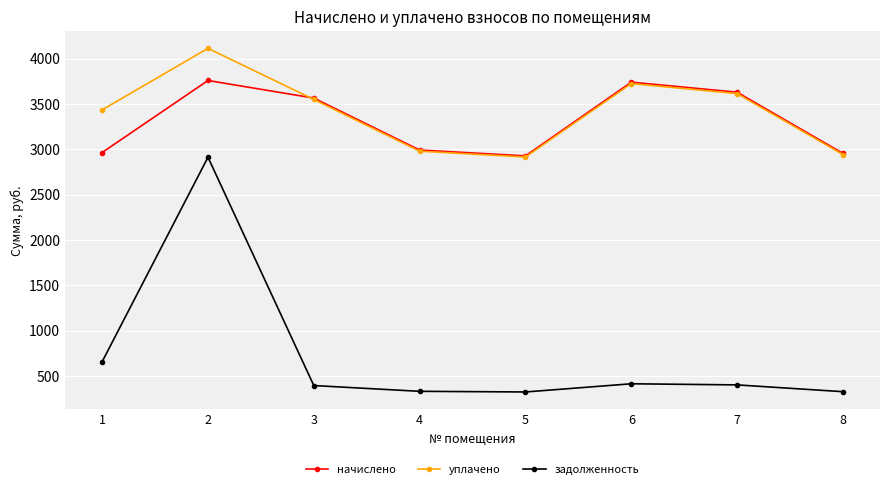

What is the difference between the highest and lowest values at 4?

2659.4